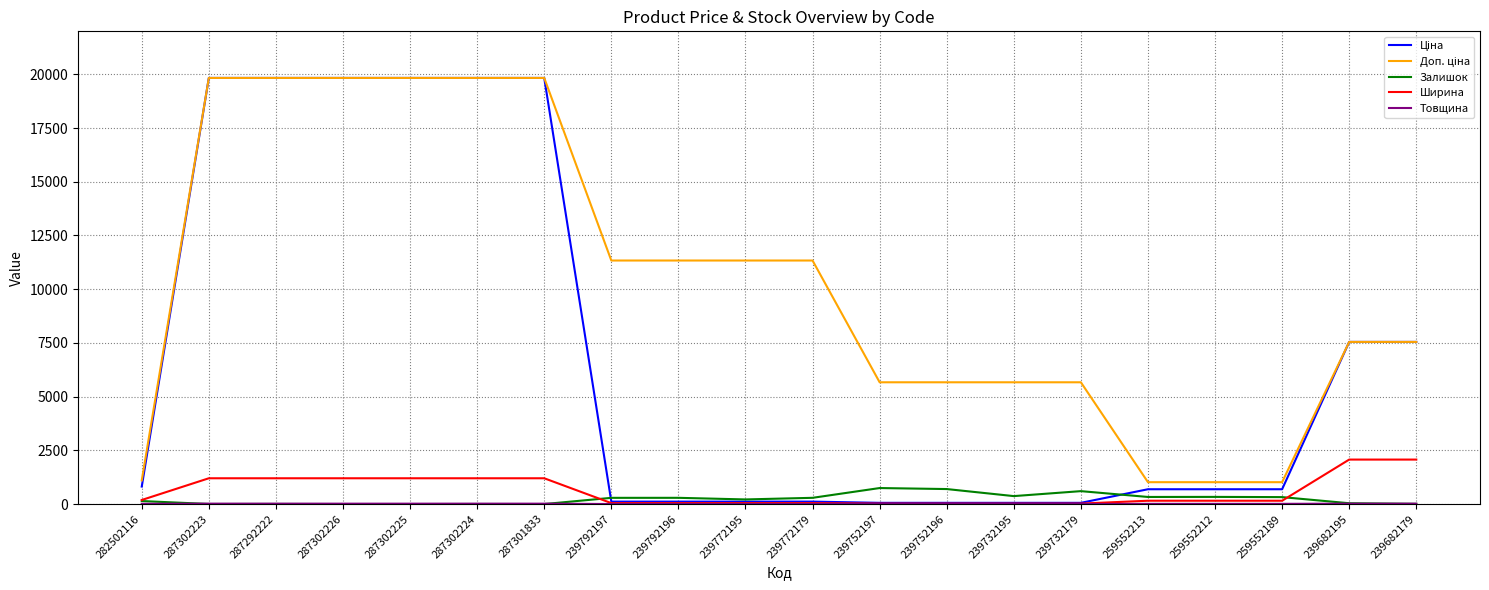

Between 239792197 and 239792196, which is larger?

239792197